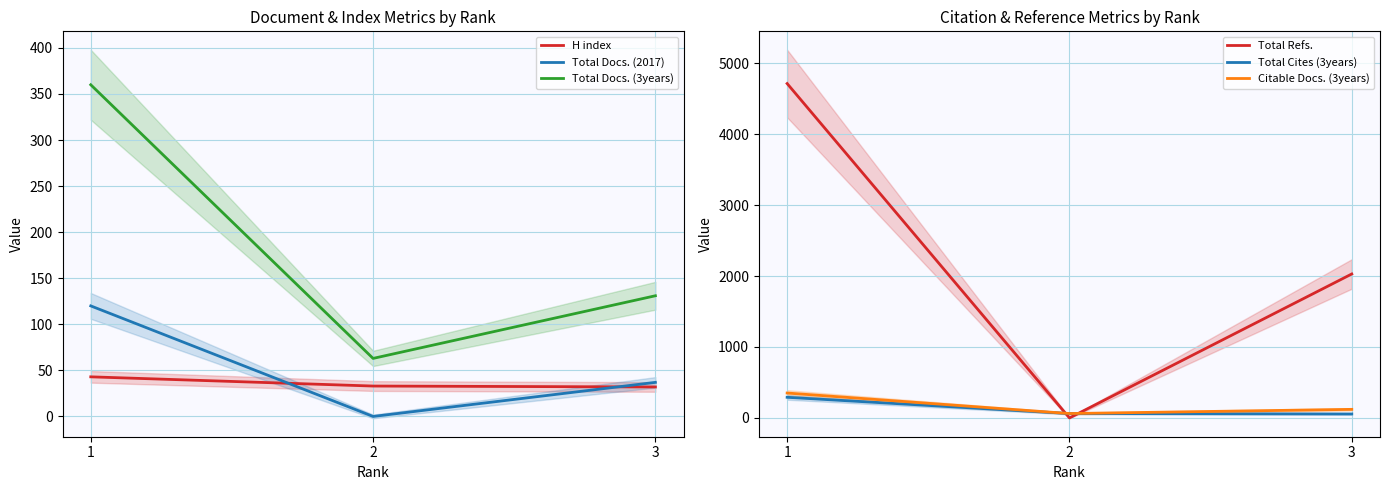

Count the number of categories in the chart.

3